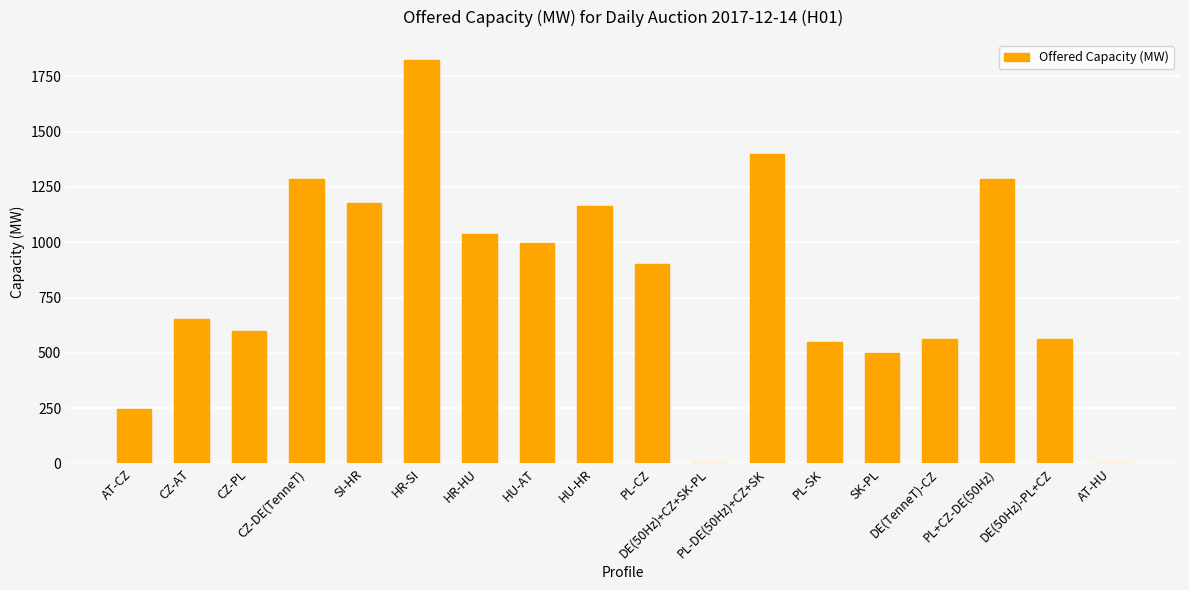

How many distinct data groups are displayed?

1